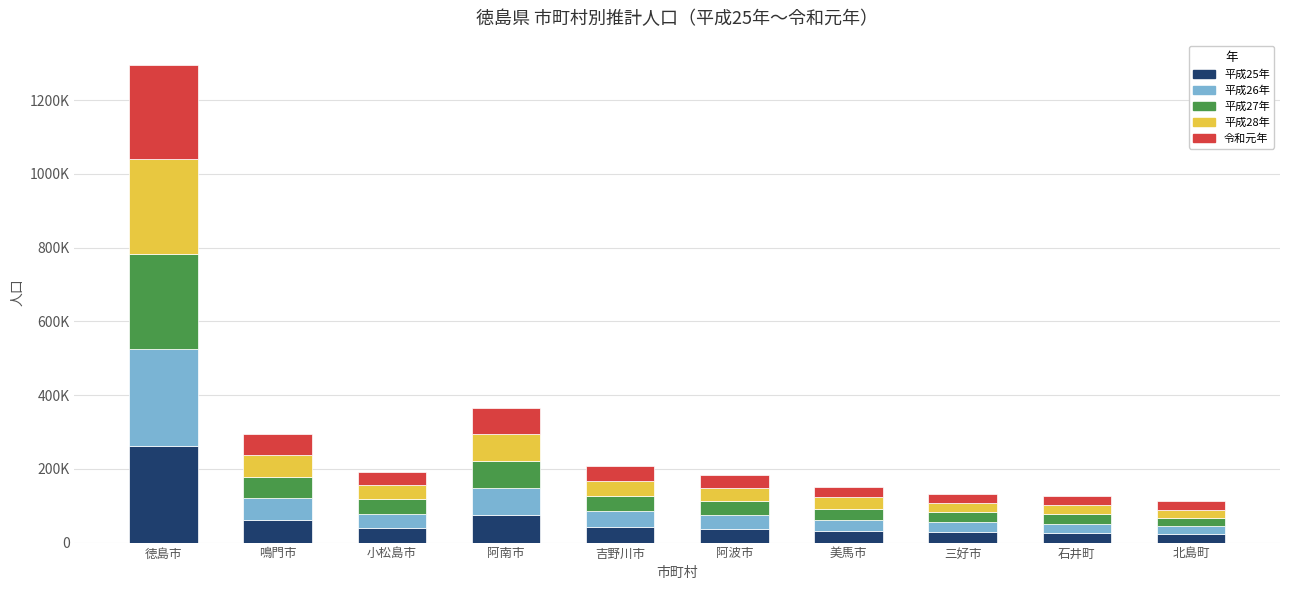

Does the chart contain stacked bars?

Yes